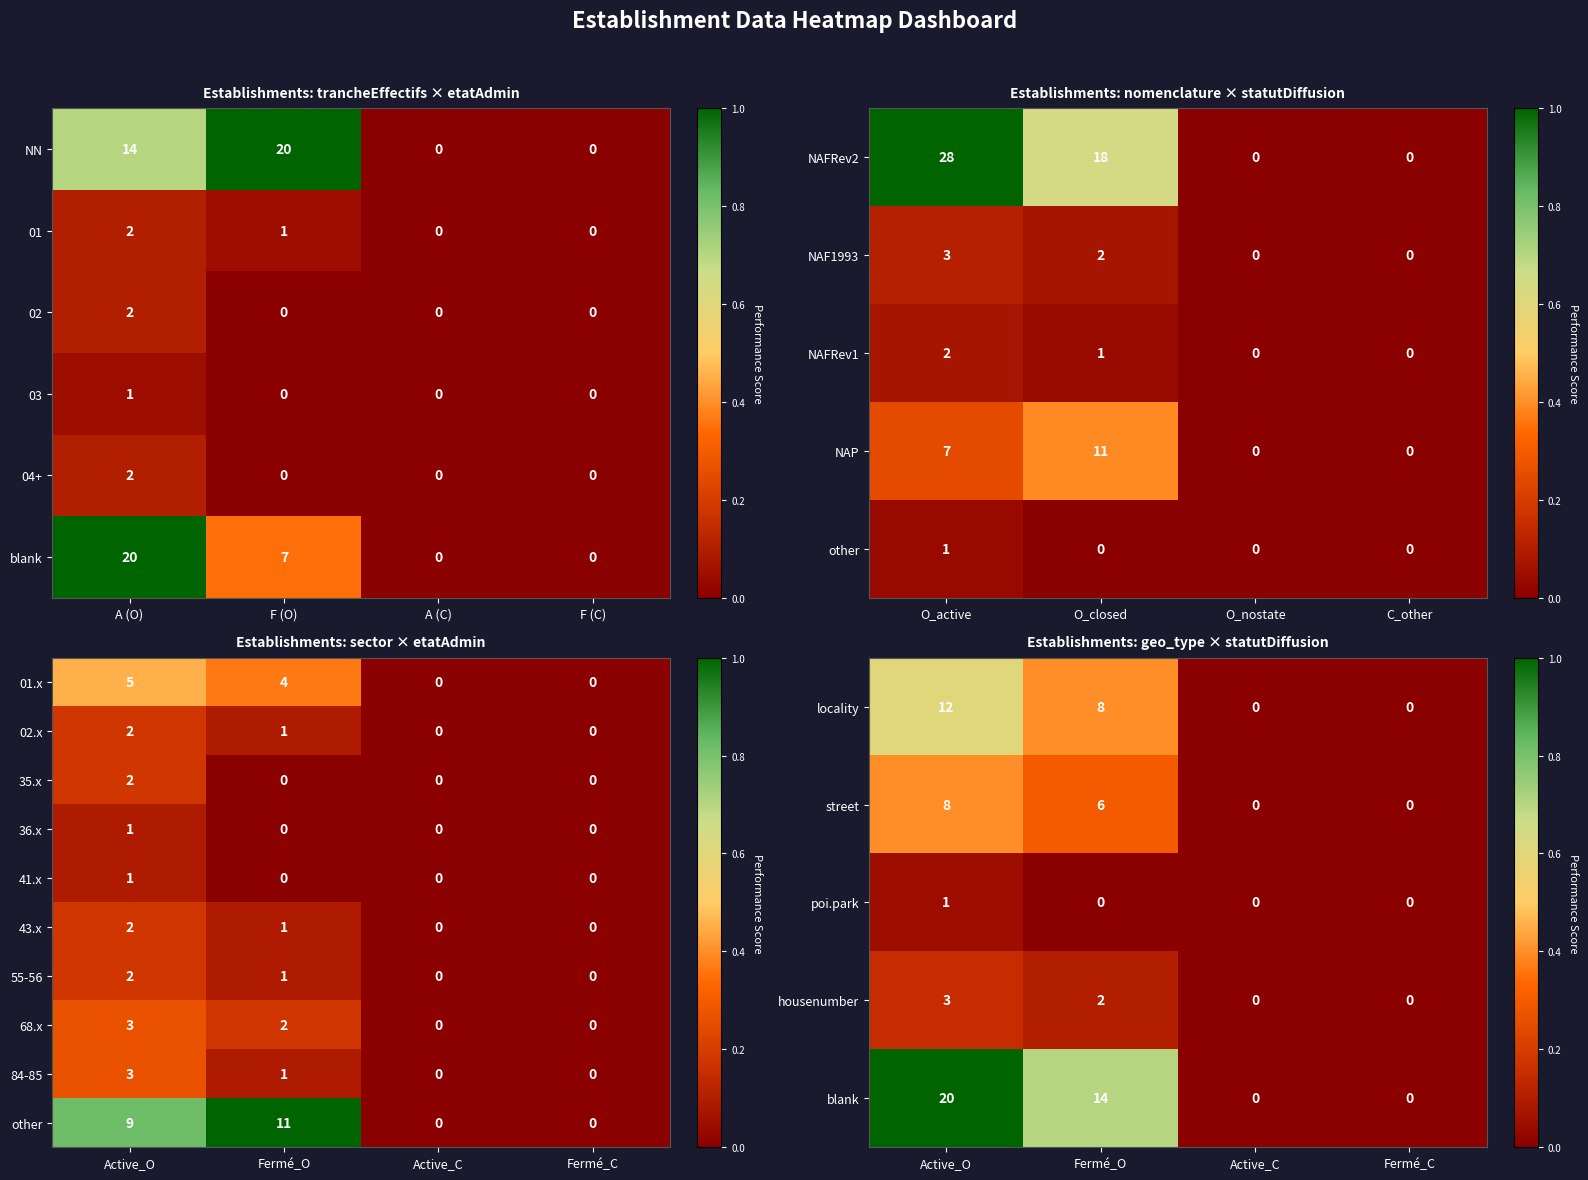

What is the difference between the maximum and minimum values in the 01.x series?

5